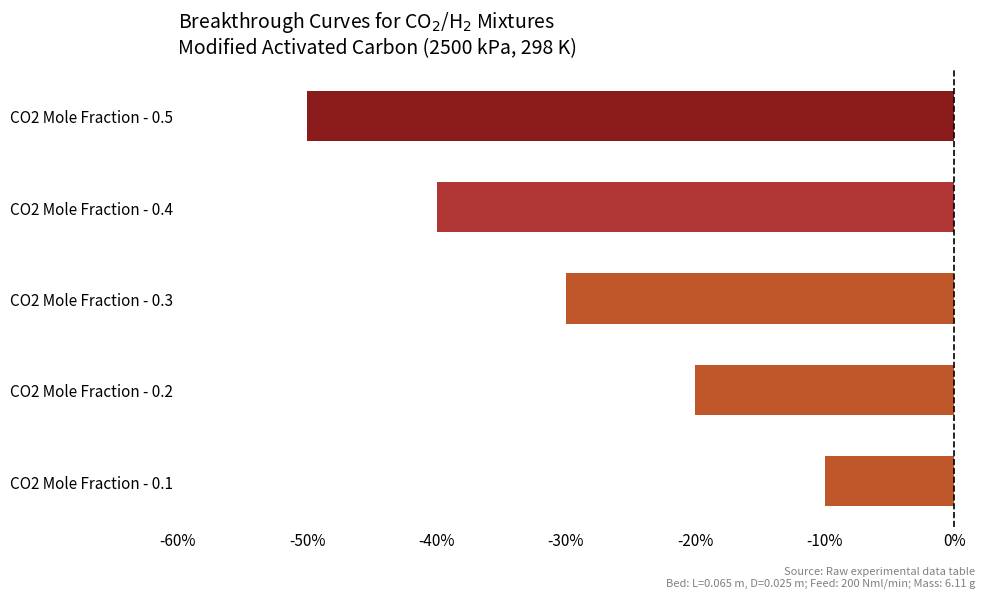

Are the bars horizontal?

Yes